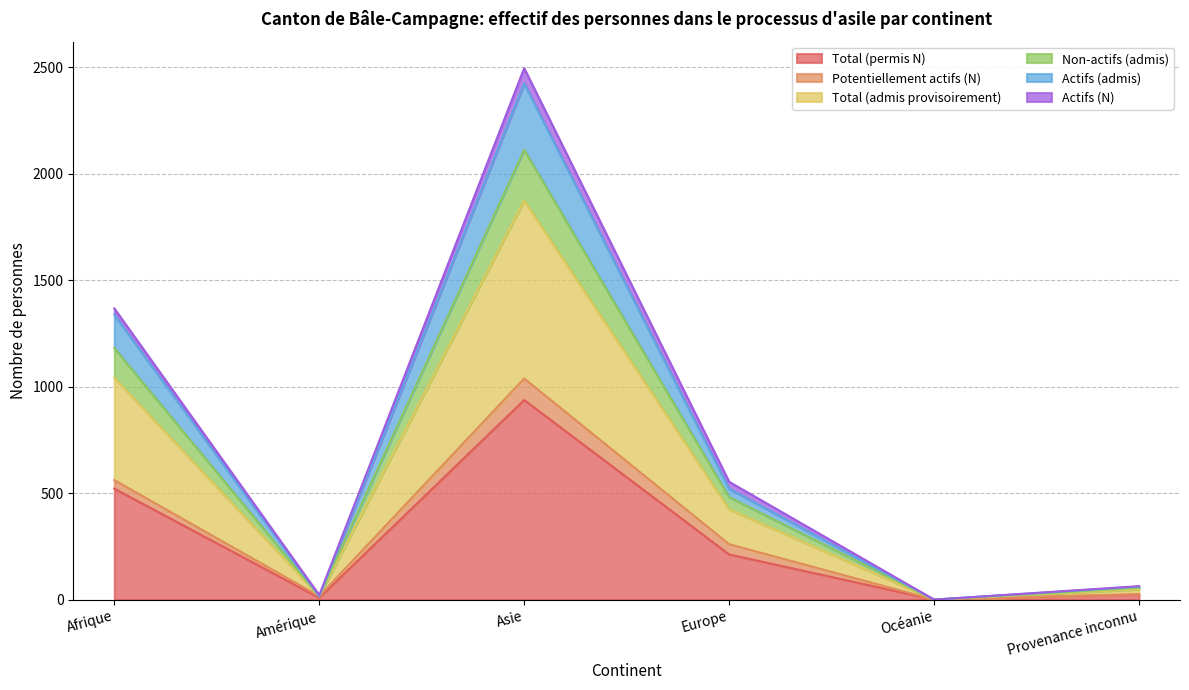

True or false: Total (admis provisoirement) and Non-actifs (admis) intersect in this chart.

False